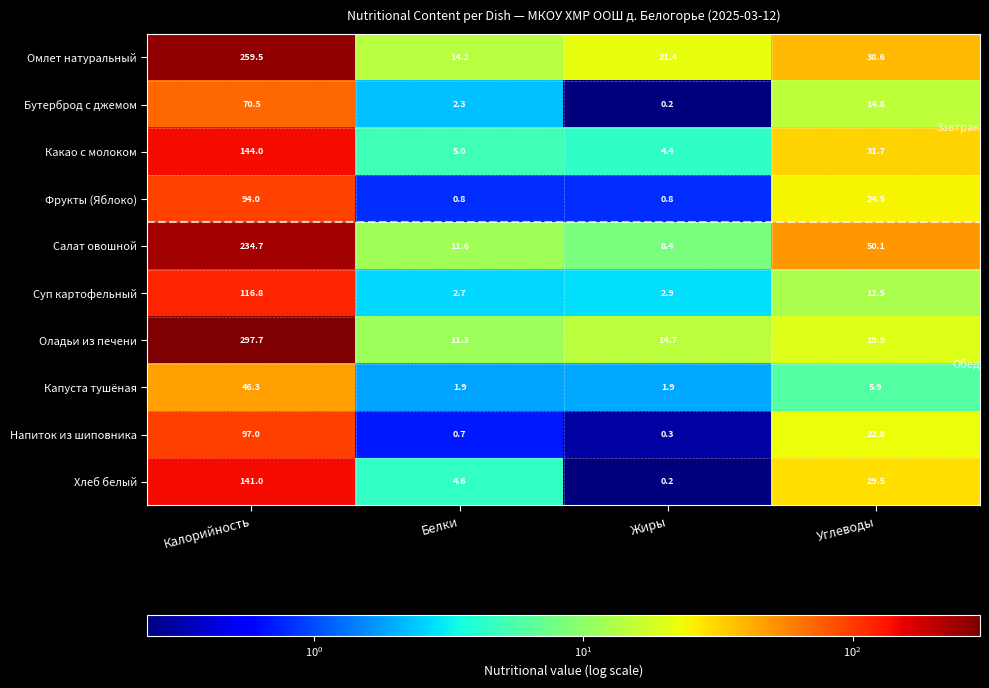

Where is Фрукты (Яблоко) nearest to the value 47?

Углеводы